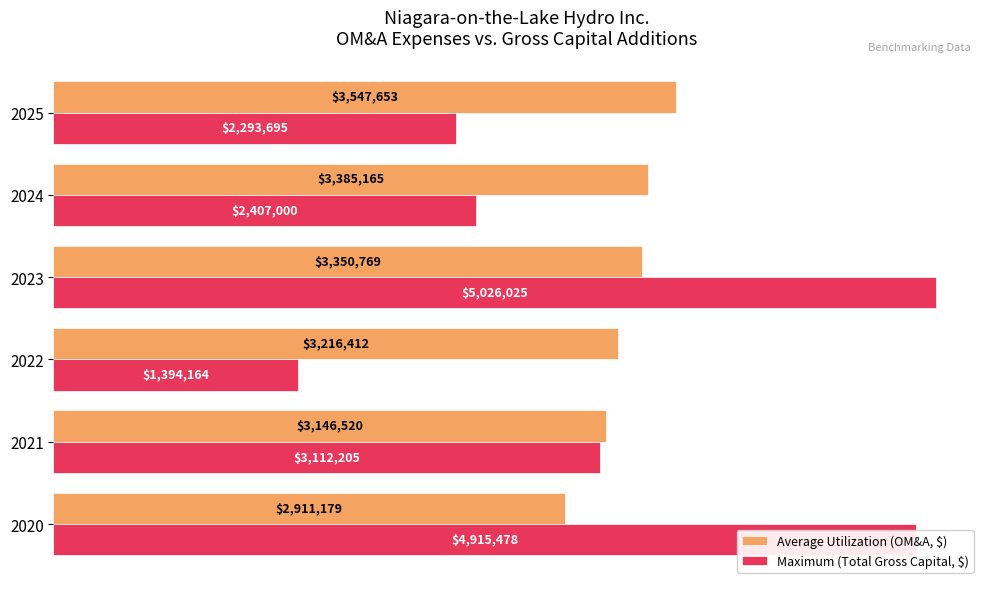

Reading left to right, transcribe all the data shown in this chart.

Average Utilization (OM&A, $): 2911179.0	3146520.5	3216411.6	3350768.9	3385165.4	3547653.3
Maximum (Total Gross Capital, $): 4915478.1	3112205.2	1394163.8	5026024.6	2407000.0	2293695.0